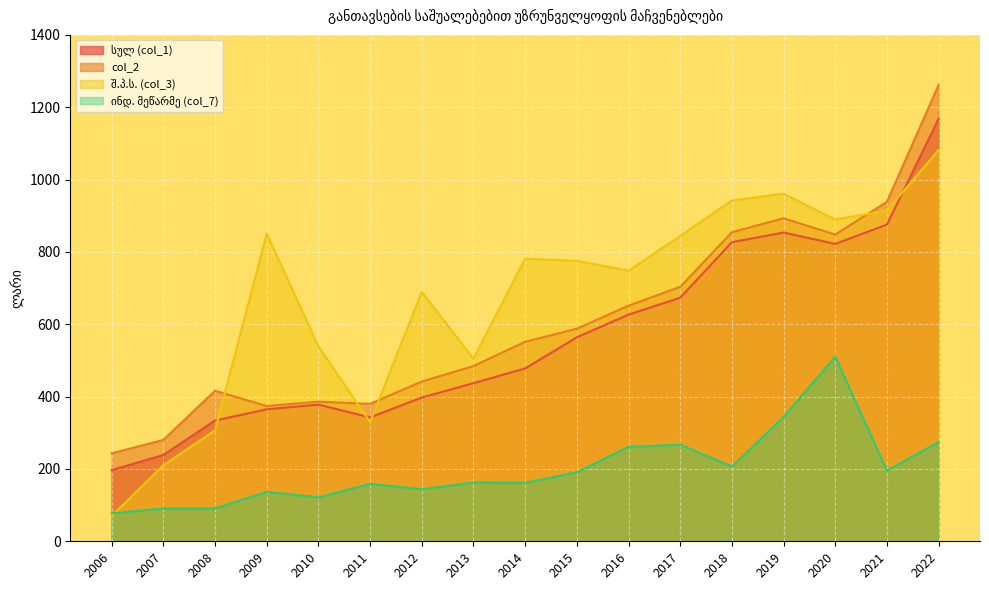

Between which two adjacent categories do შ.პ.ს. (col_3) and col_2 first intersect?

2008 and 2009